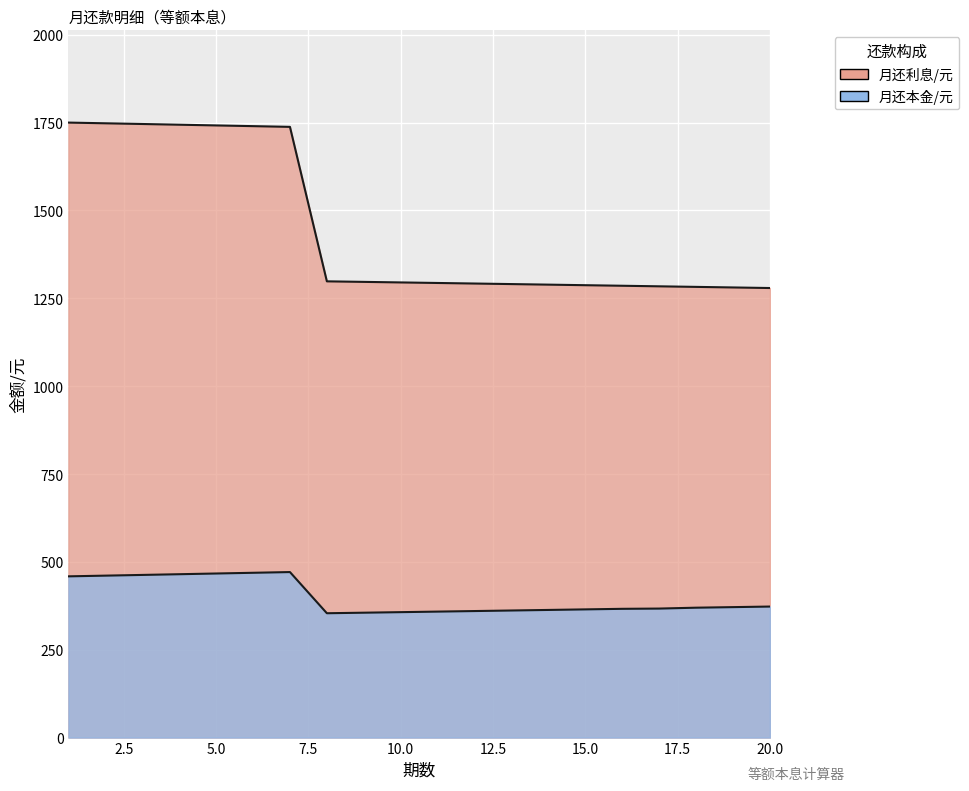

What is the average value of the 月还本金/元 series?

398.8